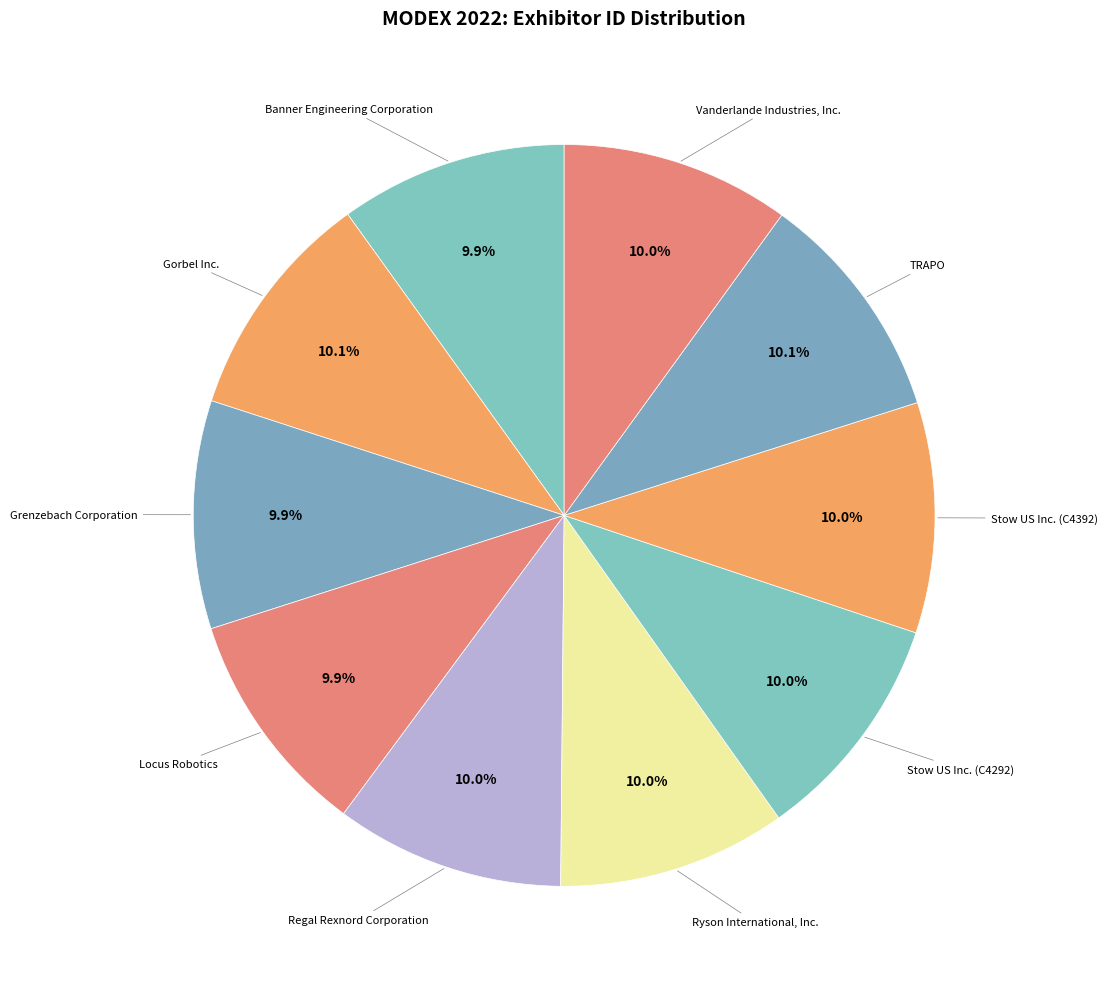

Count the number of slices in the pie.

10